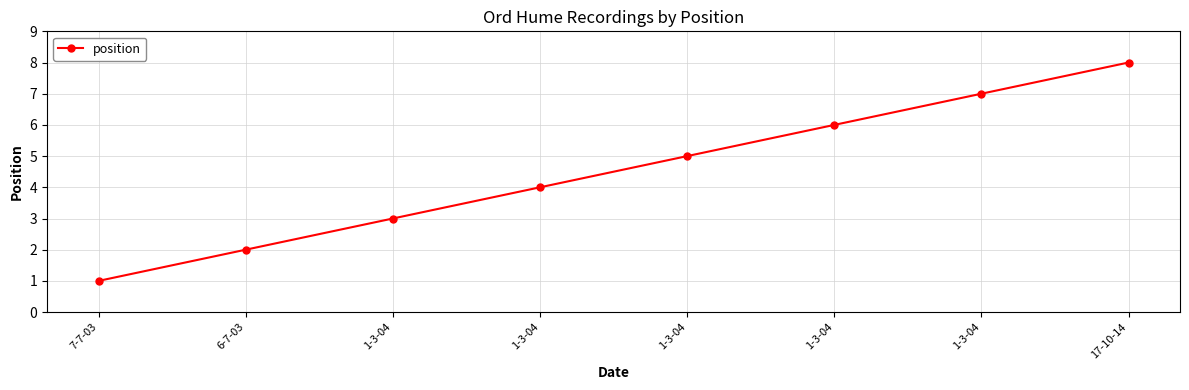

At which label does the data first exceed 5?

1-3-04